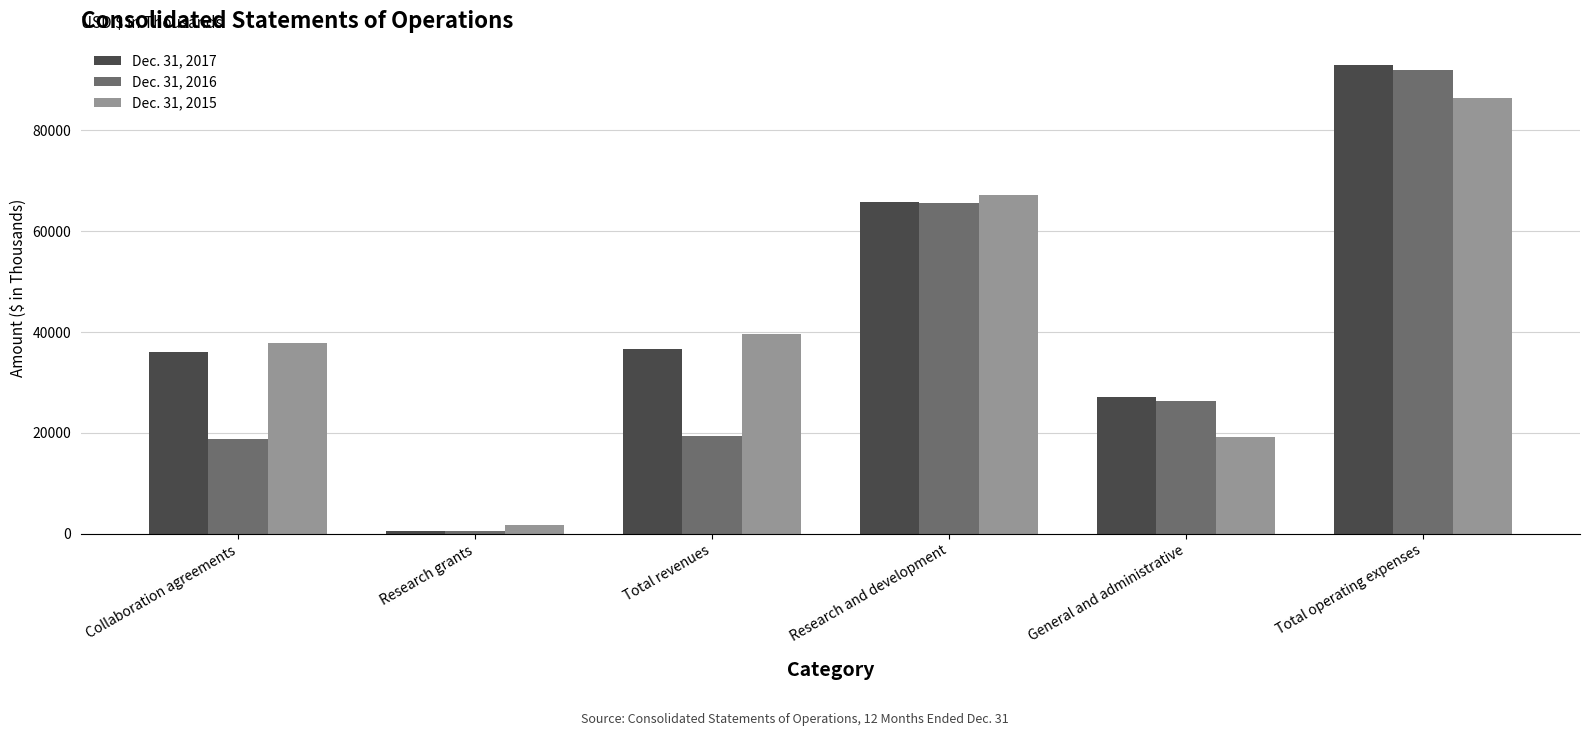

What is the difference between the highest and lowest values at General and administrative?

8003